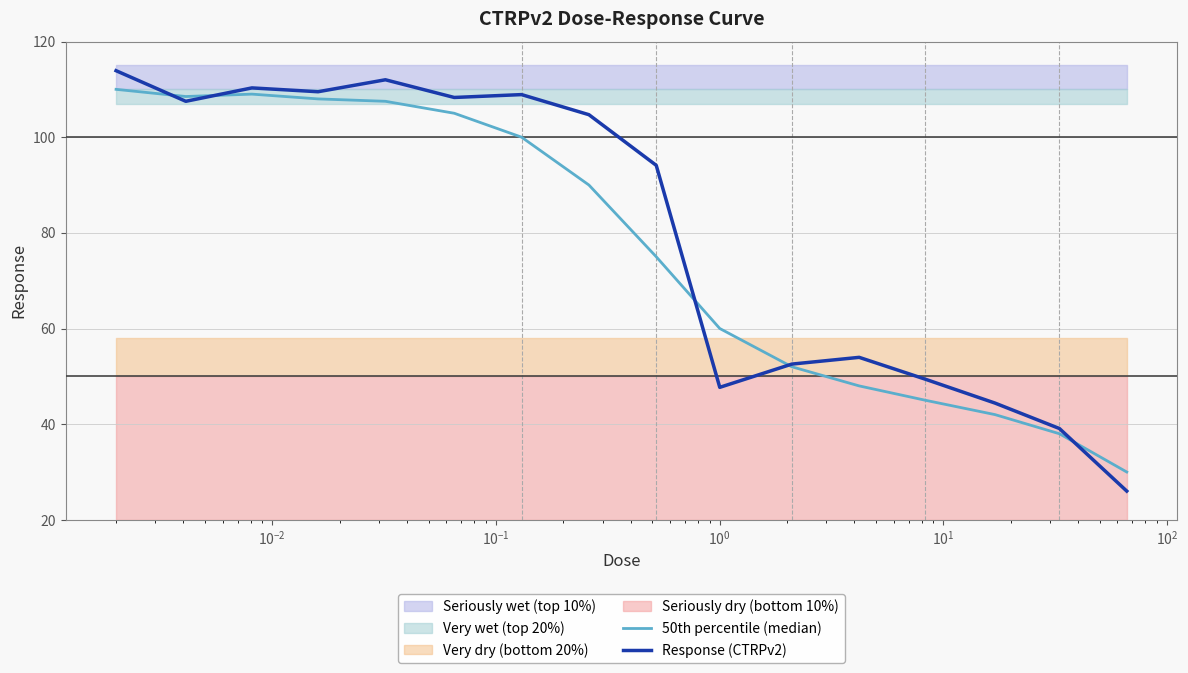

What is the maximum value for Response (CTRPv2)?

113.9